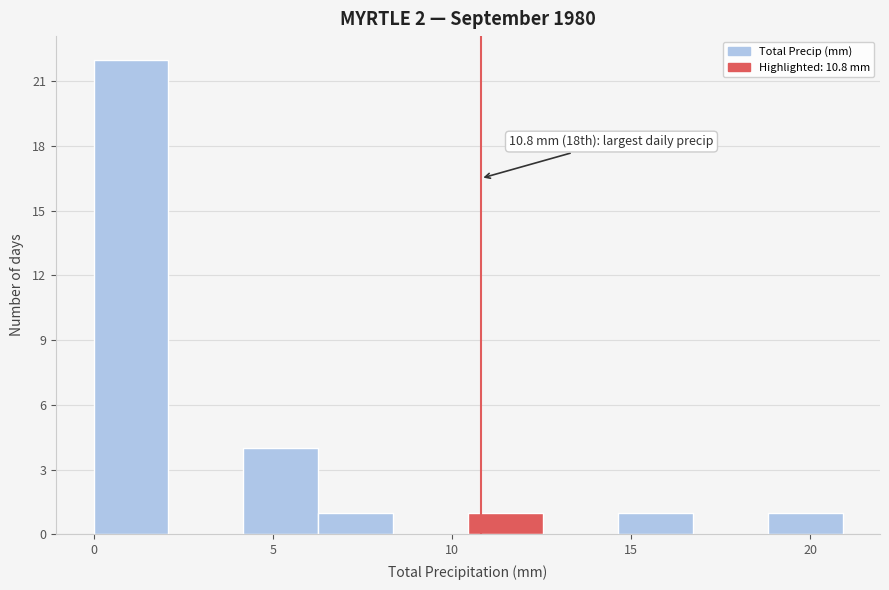

Which range on the x-axis has the tallest bar?

0.0 to 2.0